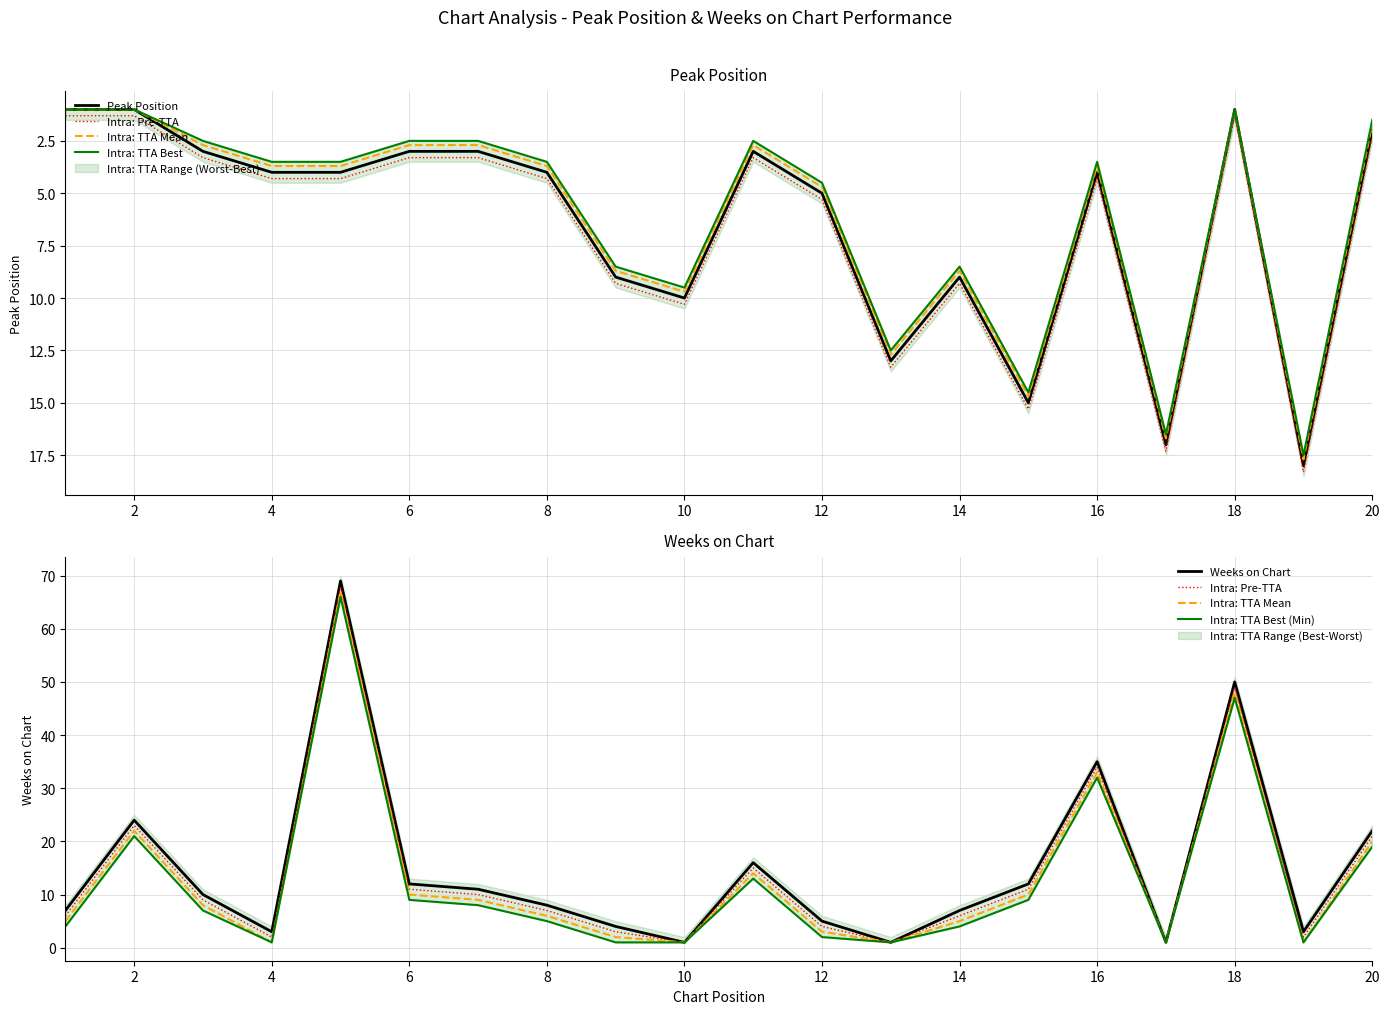

The Intra: Pre-TTA series shows 3.3 at 4. True or false?

False